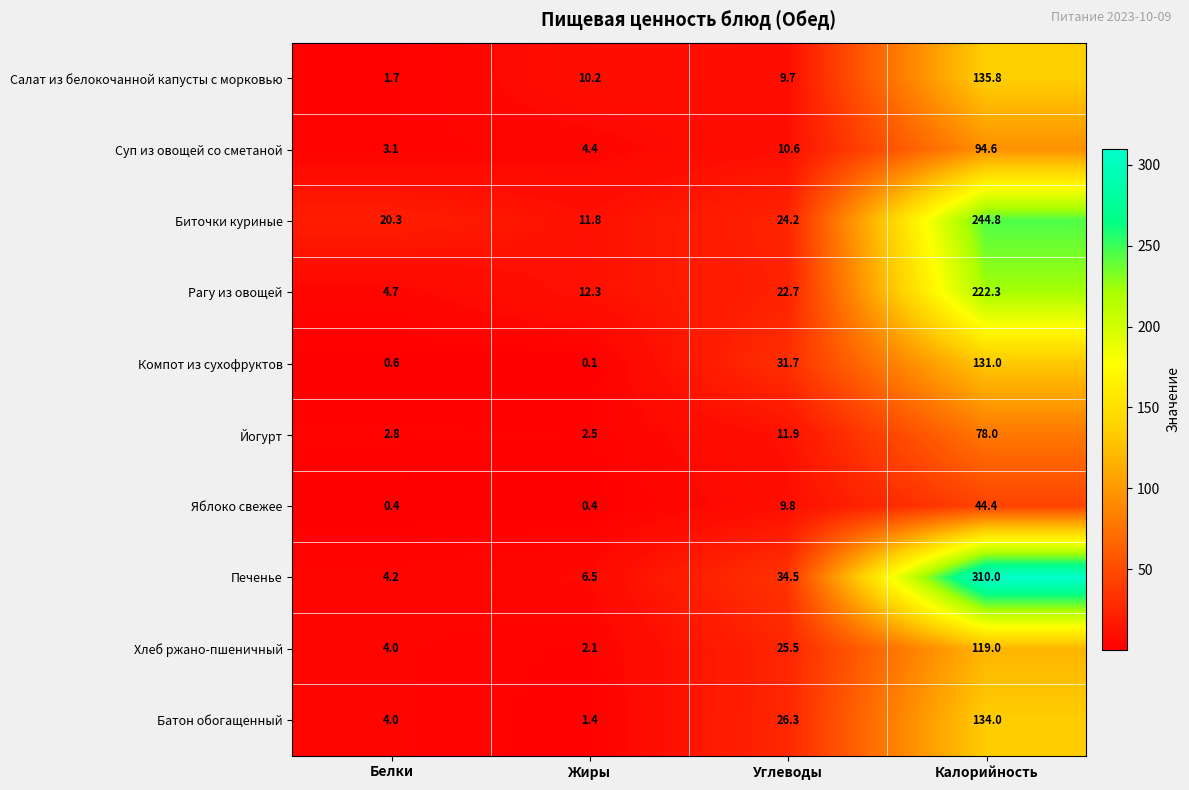

At how many categories does at least one series exceed 197?

1